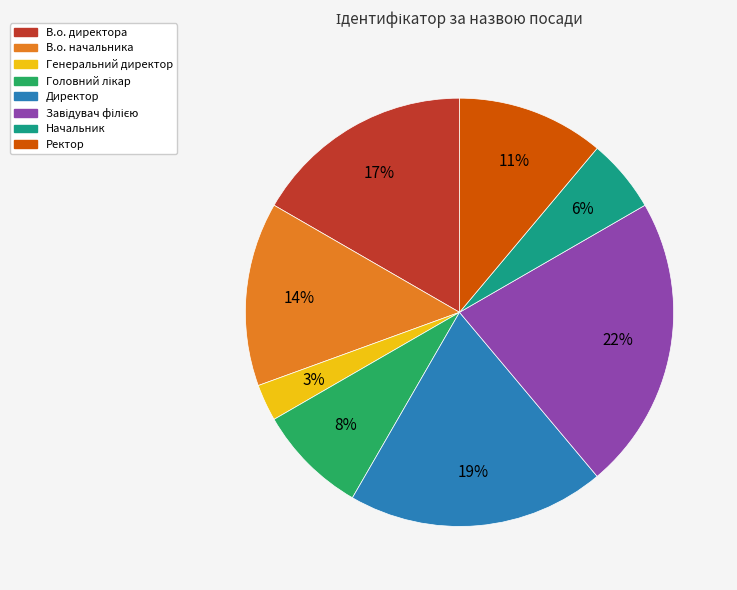

Between В.о. начальника and В.о. директора, which is larger?

В.о. директора